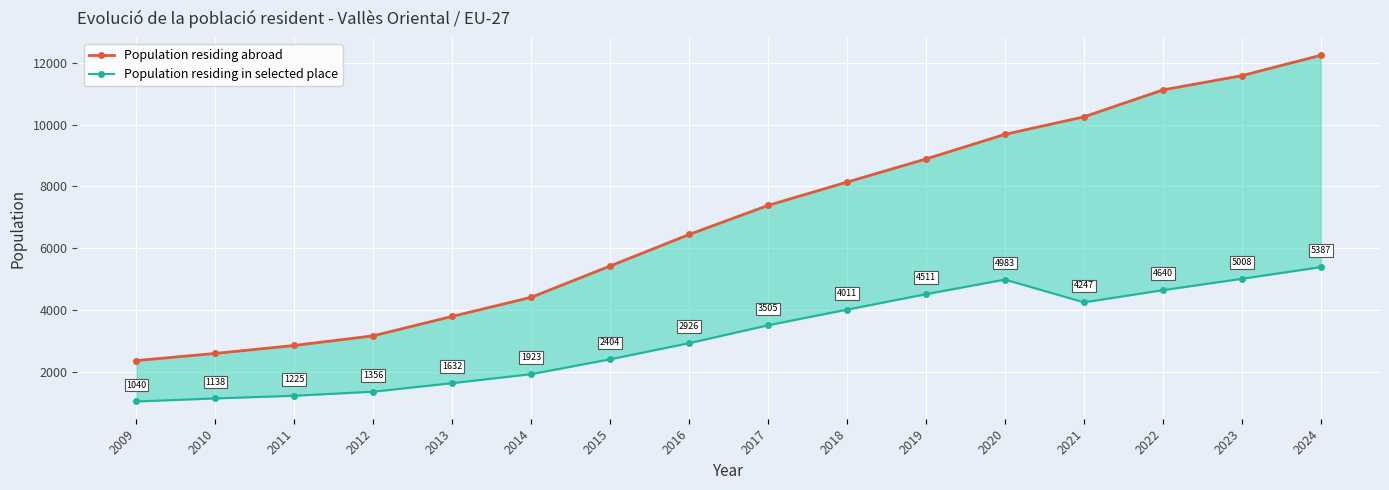

What are all the series names shown in the legend?

Population residing abroad, Population residing in selected place